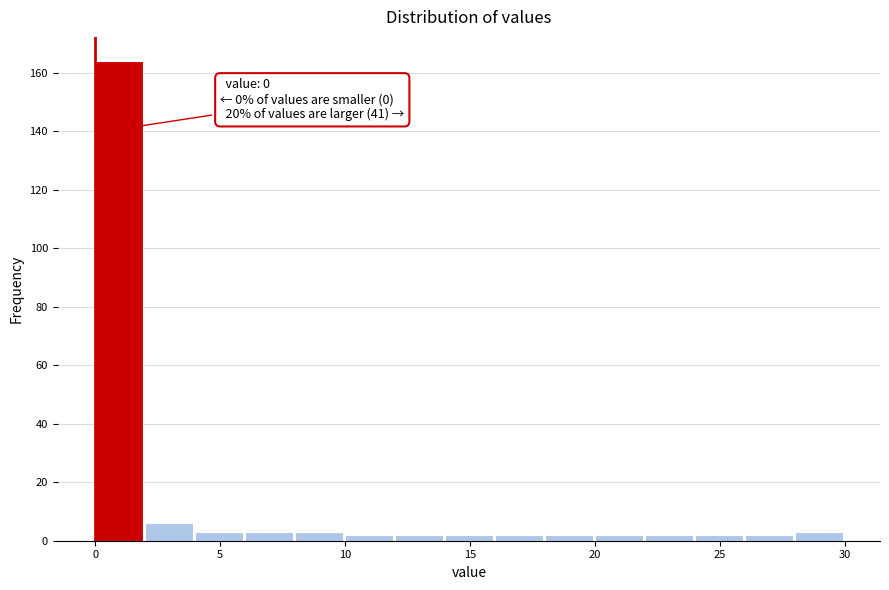

Which range on the x-axis has the tallest bar?

0 to 2